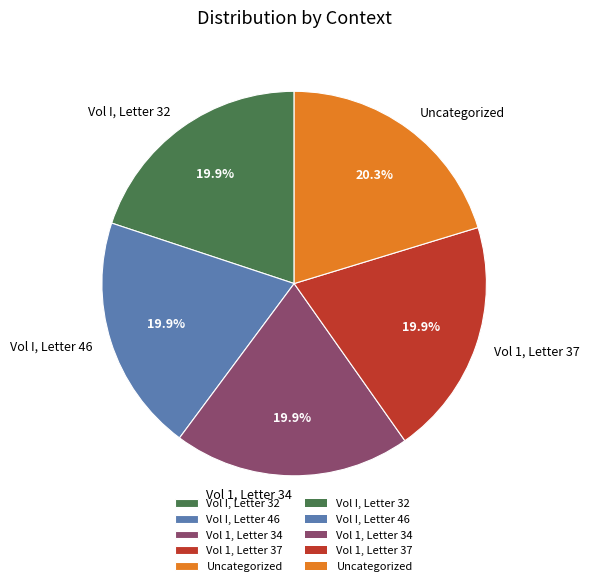

The Vol 1, Letter 37 slice represents 30% of the pie. True or false?

False